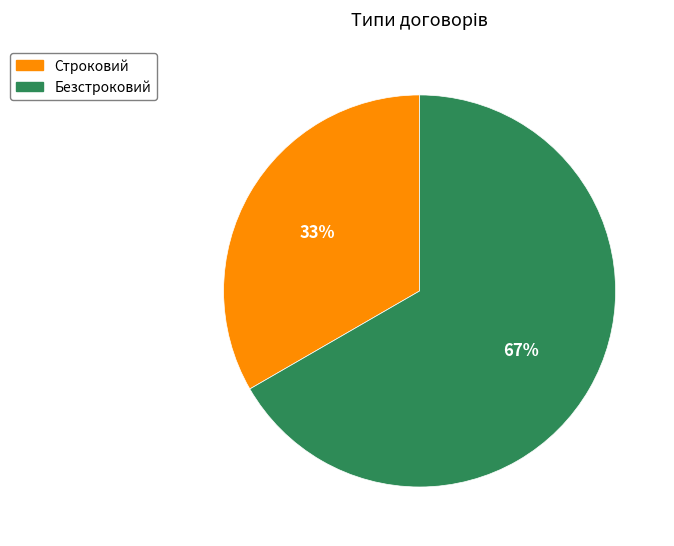

How many slices are in this pie chart?

2